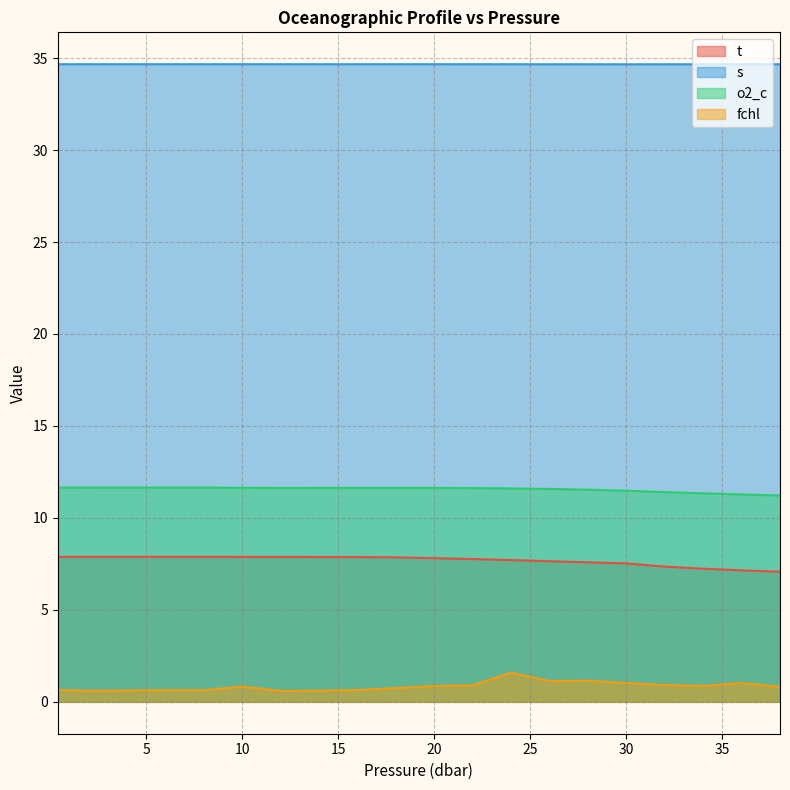

How many distinct data groups are displayed?

4